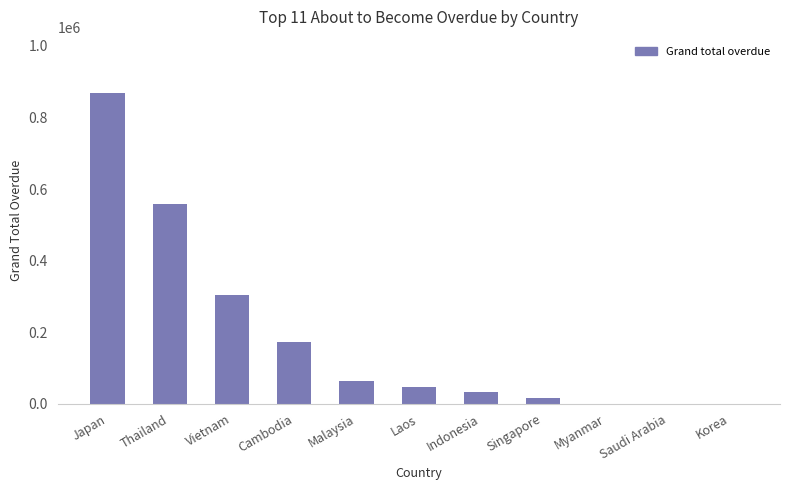

What is the change in value from Japan to Cambodia?

-697514.2